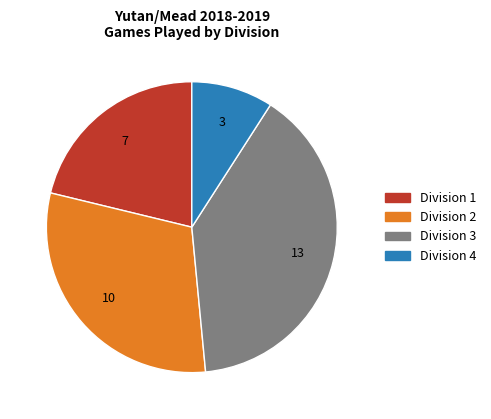

Is there a majority slice in this chart?

No